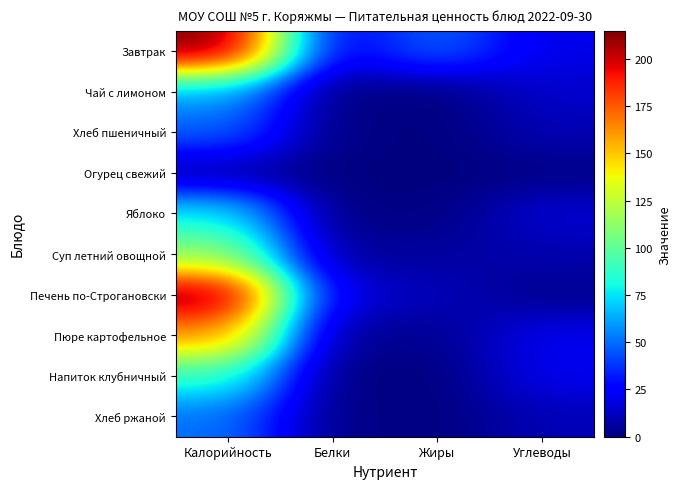

Reading left to right, what are all the values shown in this chart?

Завтрак: Калорийность=214.8	Белки=19.5	Жиры=49.1	Углеводы=19.9
Чай с лимоном: Калорийность=62.1	Белки=0.2	Жиры=0.0	Углеводы=15.0
Хлеб пшеничный: Калорийность=47.4	Белки=1.5	Жиры=0.1	Углеводы=10.0
Огурец свежий: Калорийность=6.4	Белки=0.4	Жиры=0.1	Углеводы=1.2
Яблоко: Калорийность=77.6	Белки=0.7	Жиры=0.7	Углеводы=16.2
Суп летний овощной: Калорийность=112.1	Белки=4.9	Жиры=6.3	Углеводы=9.0
Печень по-Строгановски: Калорийность=213.6	Белки=17.8	Жиры=11.3	Углеводы=2.7
Пюре картофельное: Калорийность=162.2	Белки=3.2	Жиры=3.6	Углеводы=21.6
Напиток клубничный: Калорийность=88.1	Белки=0.2	Жиры=0.0	Углеводы=21.5
Хлеб ржаной: Калорийность=51.0	Белки=1.7	Жиры=0.2	Углеводы=10.6